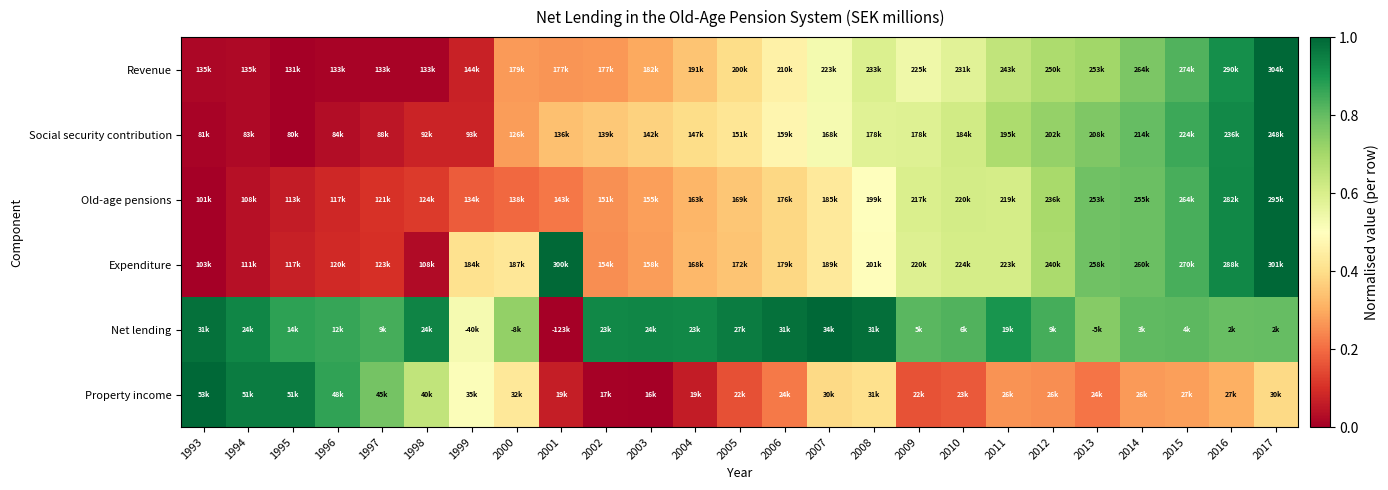

At 2016, list the series in order from smallest to largest.

Property income, Net lending, Revenue, Social security contribution, Expenditure, Old-age pensions